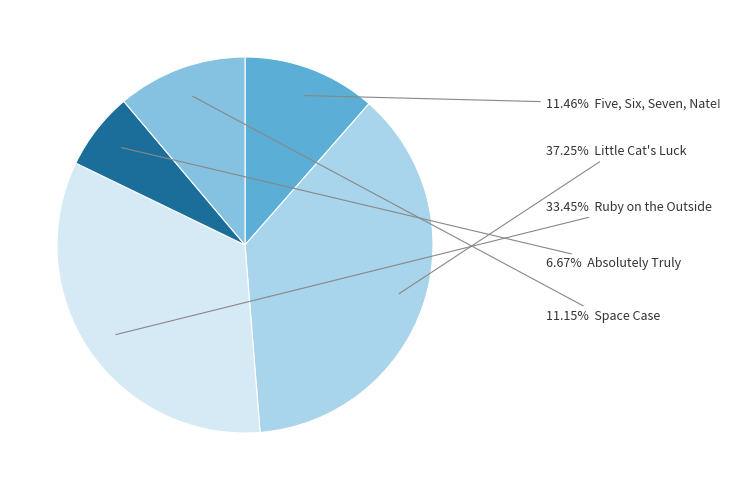

Is there any slice that represents more than half of the pie?

No